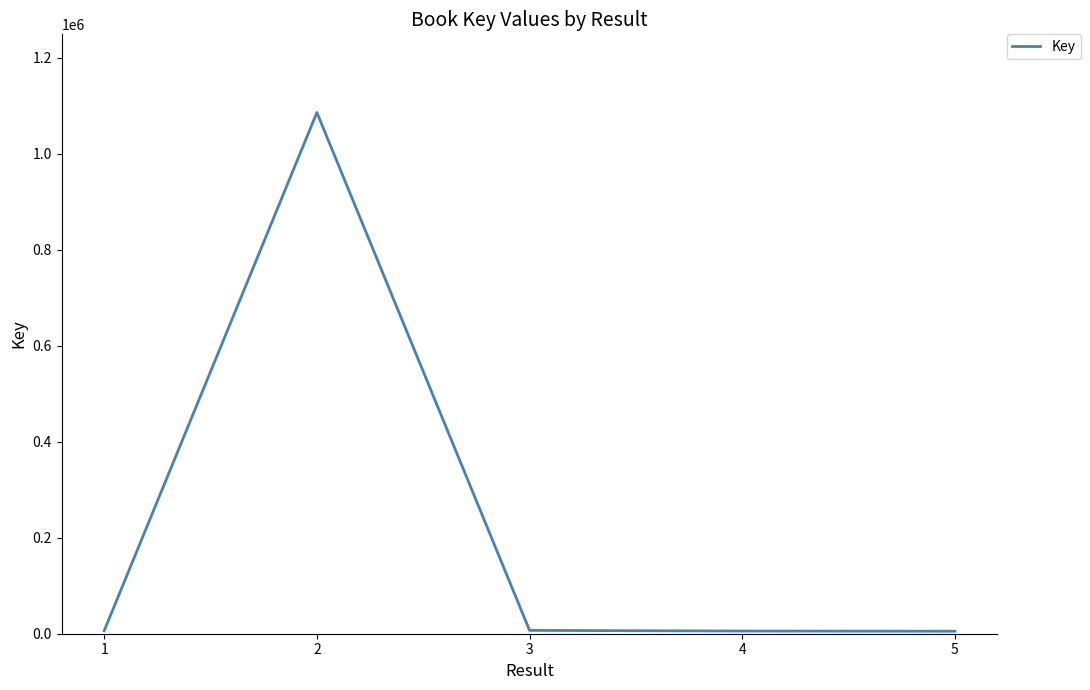

What is the difference between the values at 5 and 3?

1793